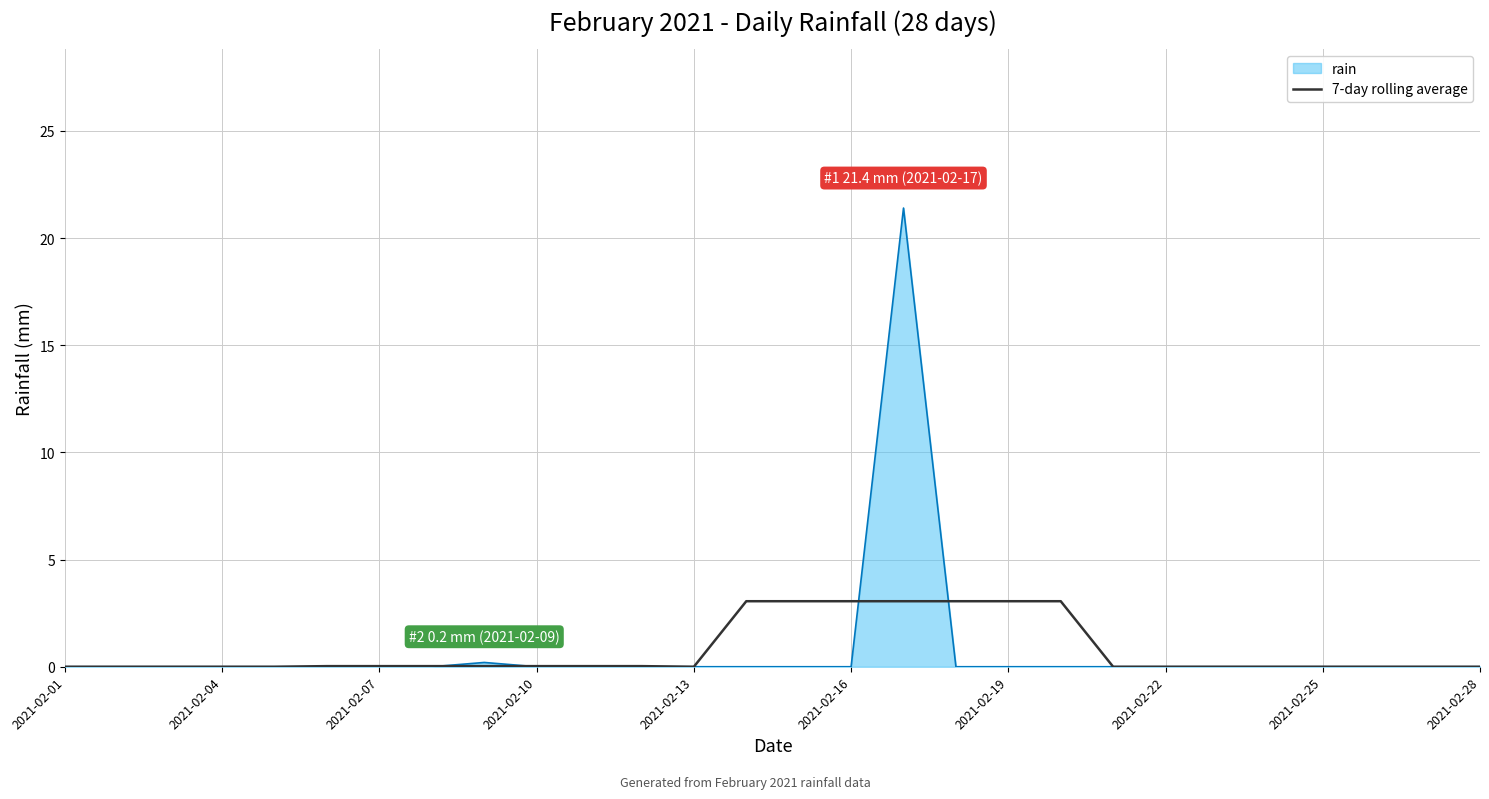

What is the highest value of the rain series?

21.4